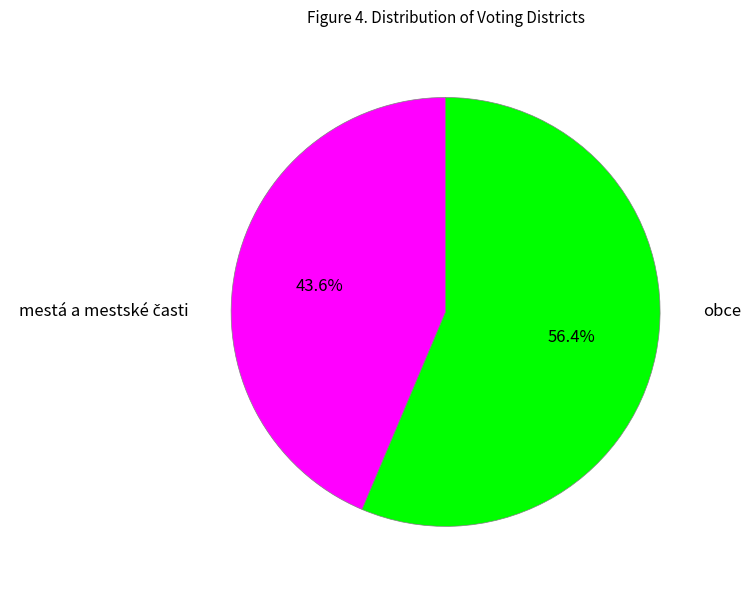

Which category has the biggest portion of the pie?

obce